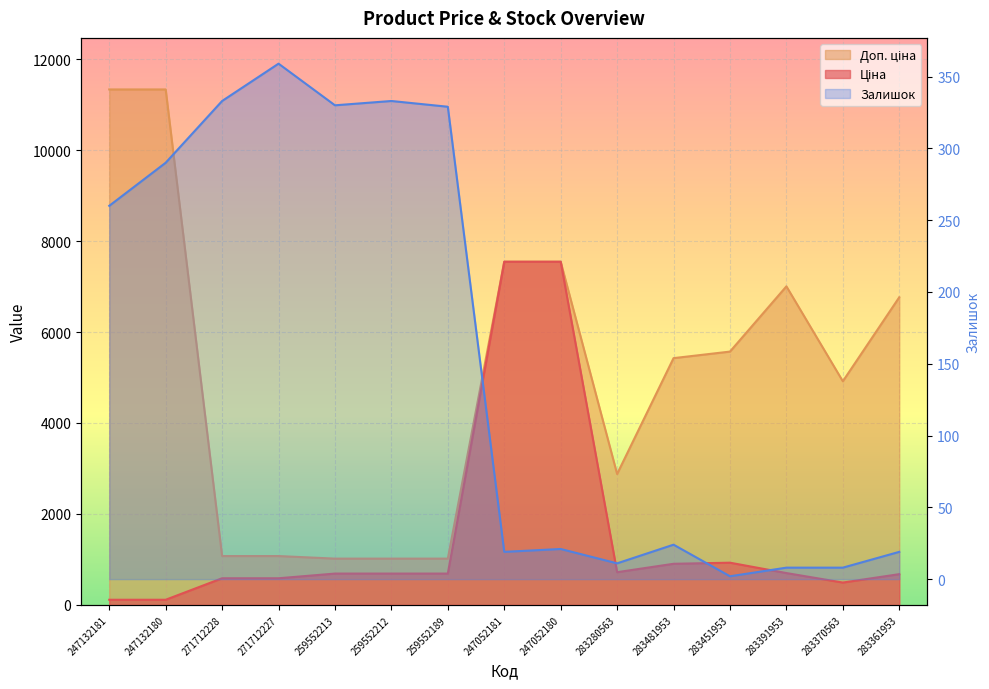

What are all the series names shown in the legend?

Ціна, Доп. ціна, Залишок